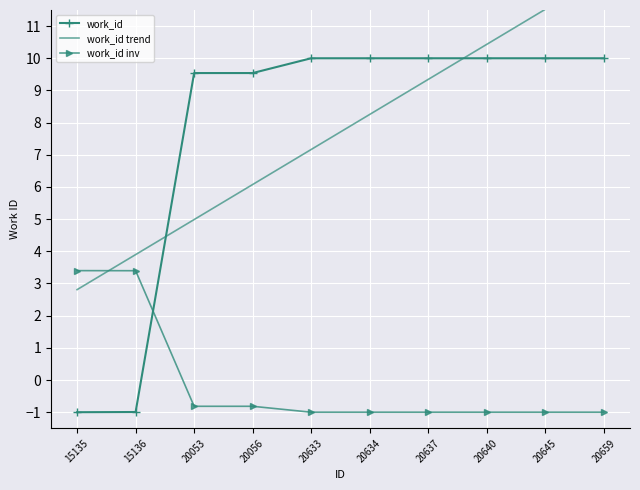

What is the value of the work_id inv point at the 4th from the left?

-0.8